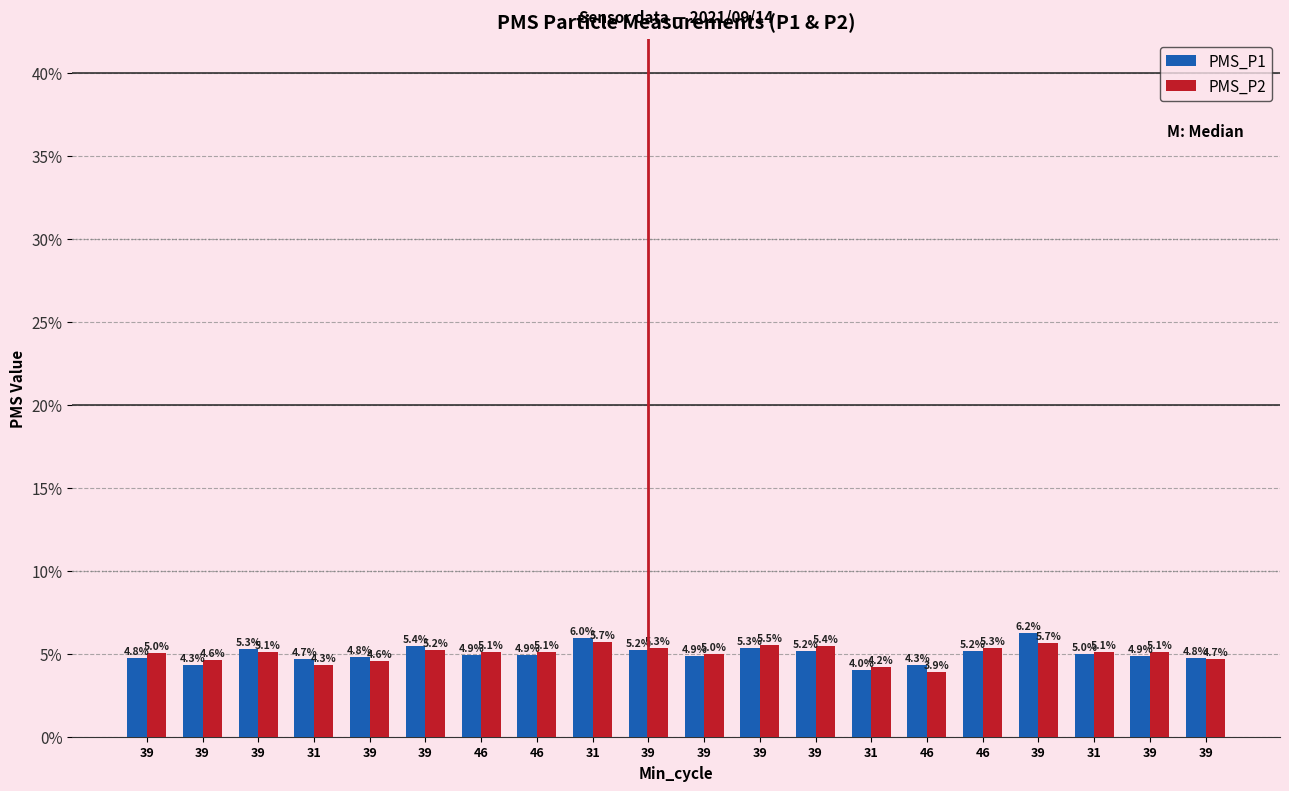

The PMS_P2 series shows 0.0 at 39. True or false?

False